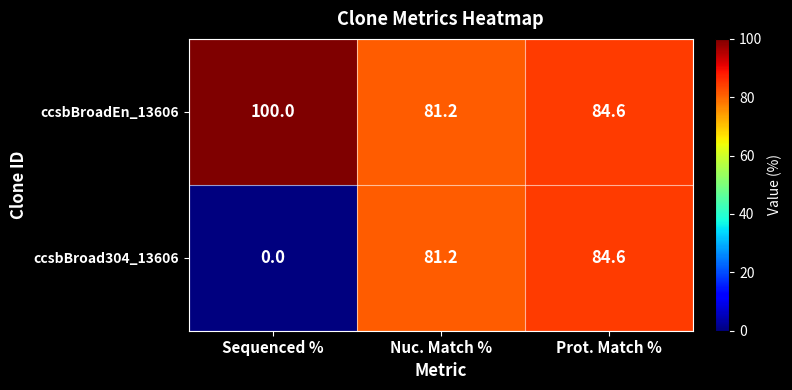

Reading left to right, transcribe all the data shown in this chart.

ccsbBroadEn_13606: 100.0	81.2	84.6
ccsbBroad304_13606: 0.0	81.2	84.6